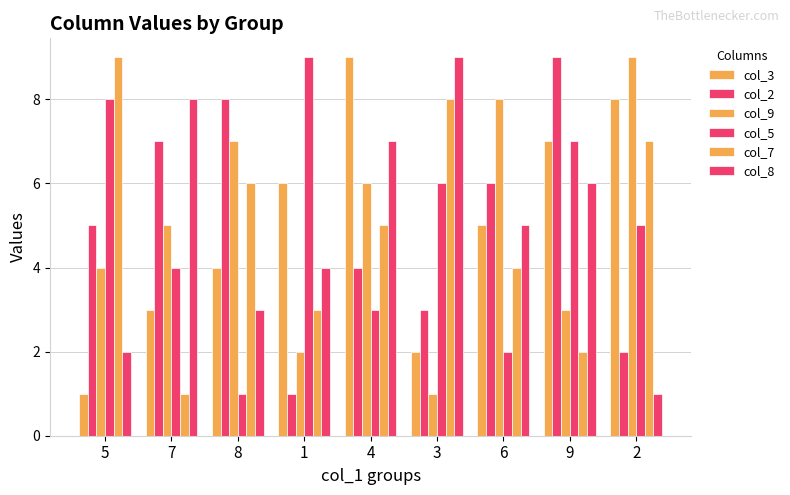

Count the number of categories in the chart.

9